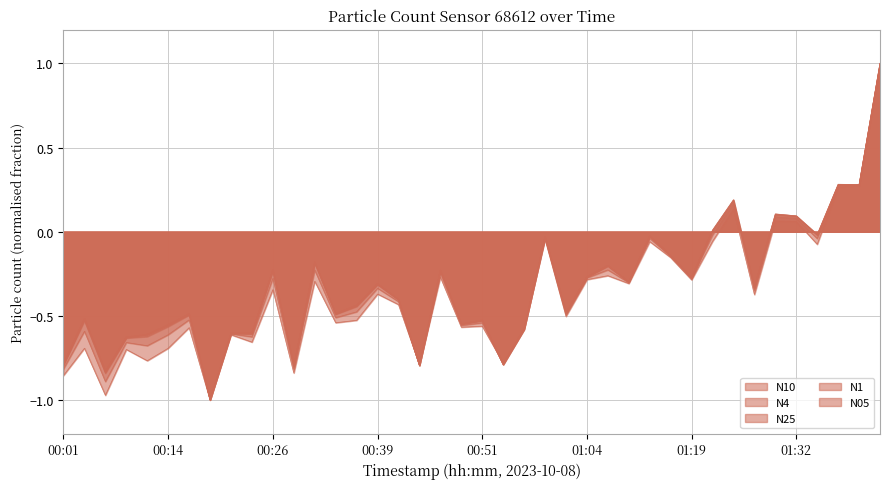

What is the difference between the maximum and second lowest values in the N05 series?

2.0